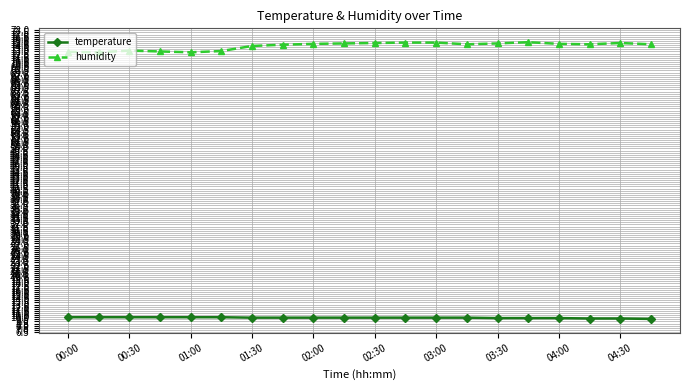

How many data points in humidity are above 74?

14